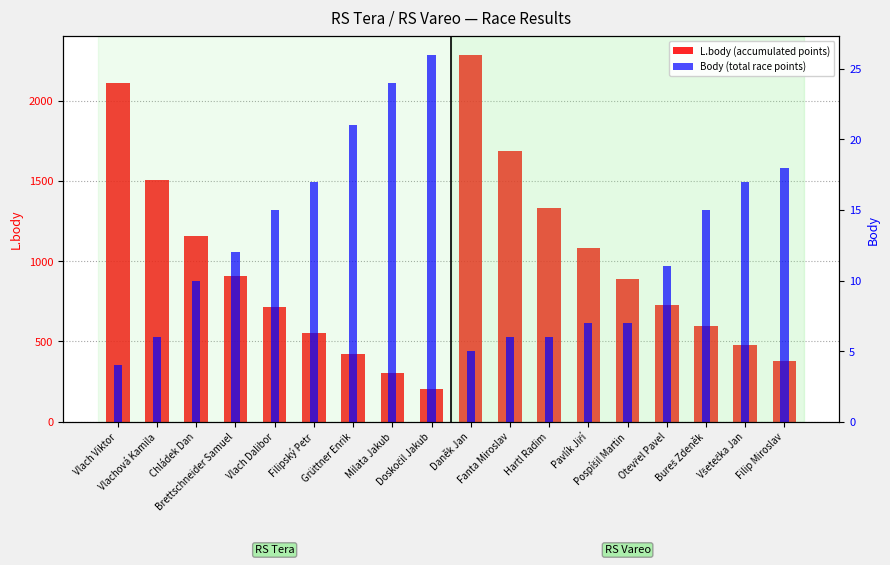

How many groups of bars are there?

18